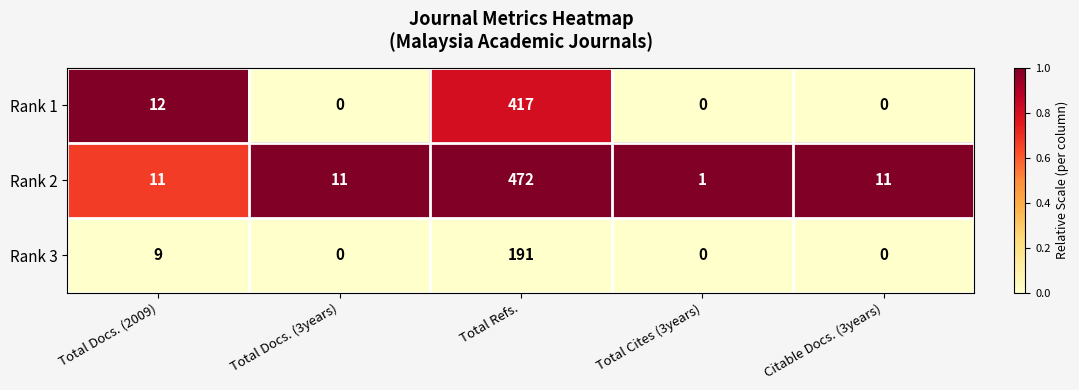

How many distinct data groups are displayed?

3